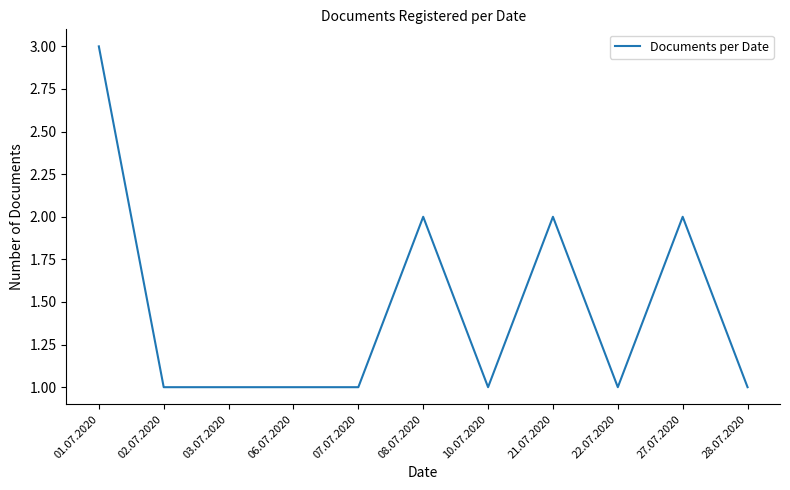

What is the difference between the maximum and minimum values?

2